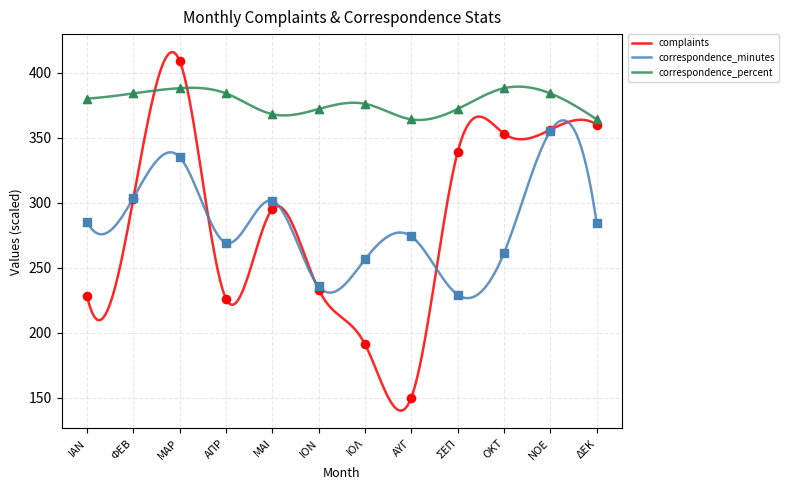

Is the value of complaints at ΝΟΕ greater than the value of correspondence_percent at ΑΠΡ?

No